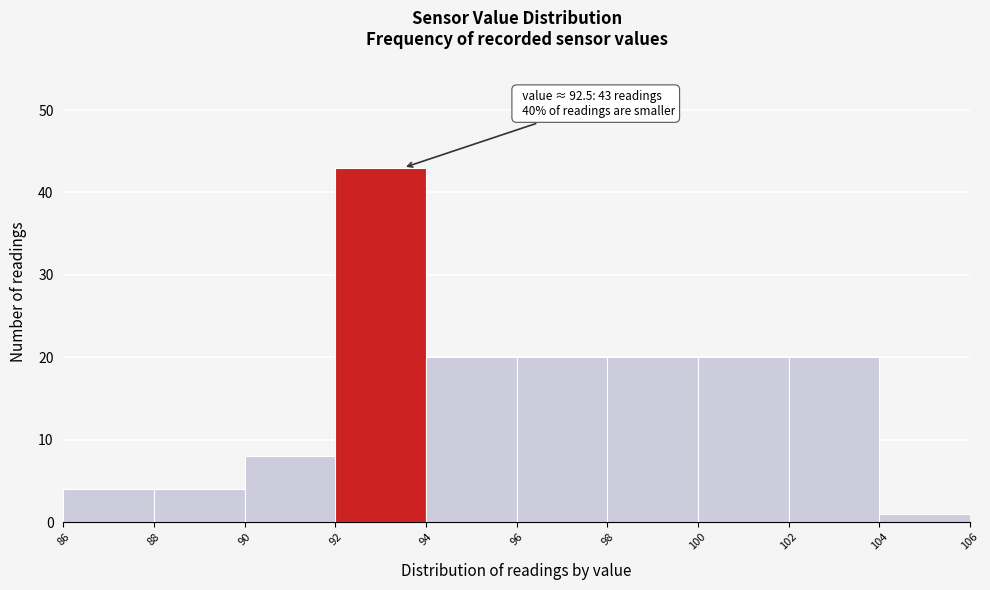

Which range on the x-axis has the tallest bar?

92 to 94